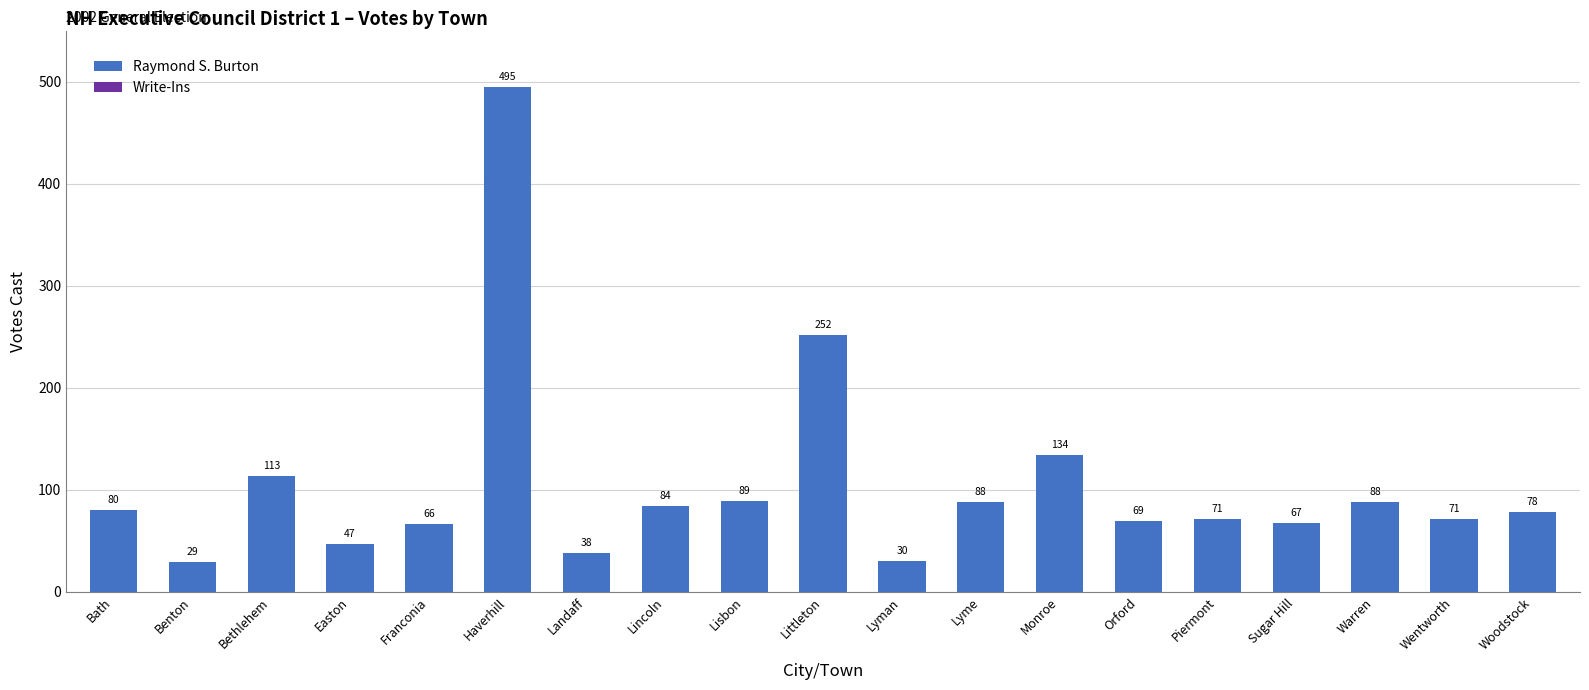

Reading left to right, list all the values displayed in this chart.

80	29	113	47	66	495	38	84	89	252	30	88	134	69	71	67	88	71	78